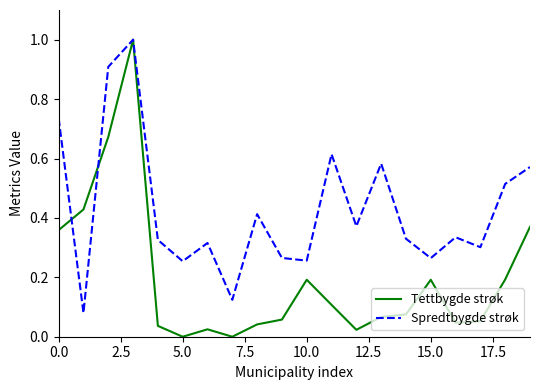

Which series has the largest range (max minus min)?

Tettbygde strøk